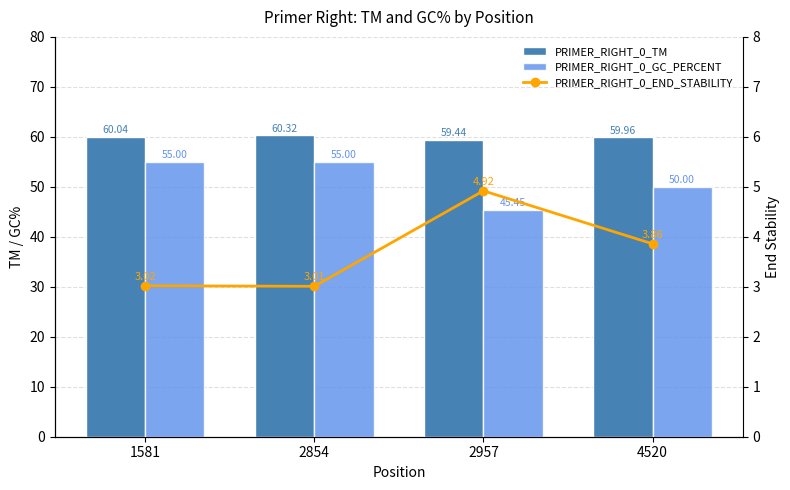

Is it true that PRIMER_RIGHT_0_END_STABILITY equals 3.9 at 4520?

True